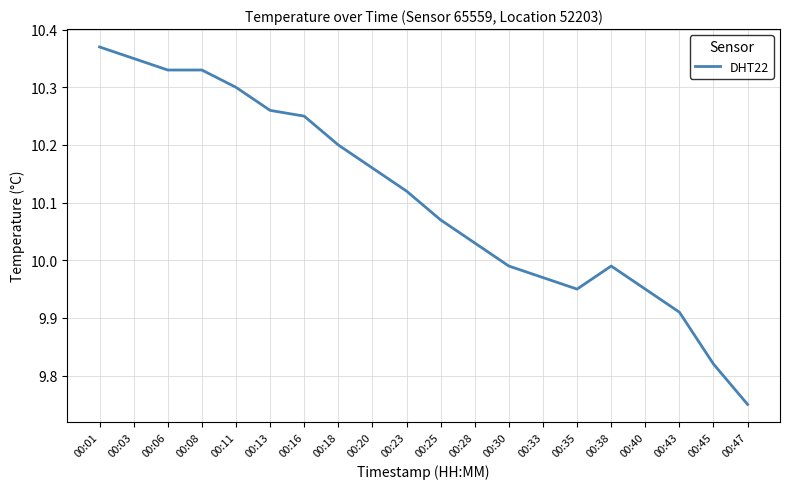

How many values are below 10?

8